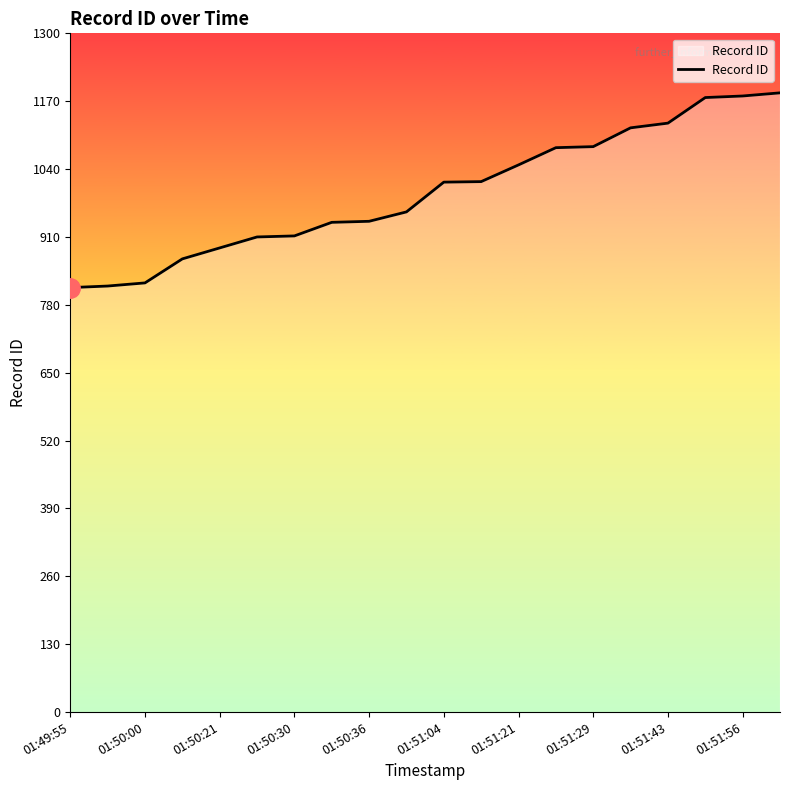

What is the difference between the maximum and second lowest values?

370